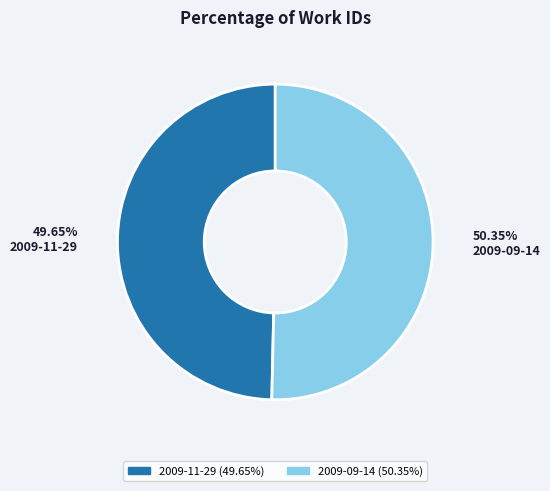

Which slice represents more than half of the pie?

2009-09-14